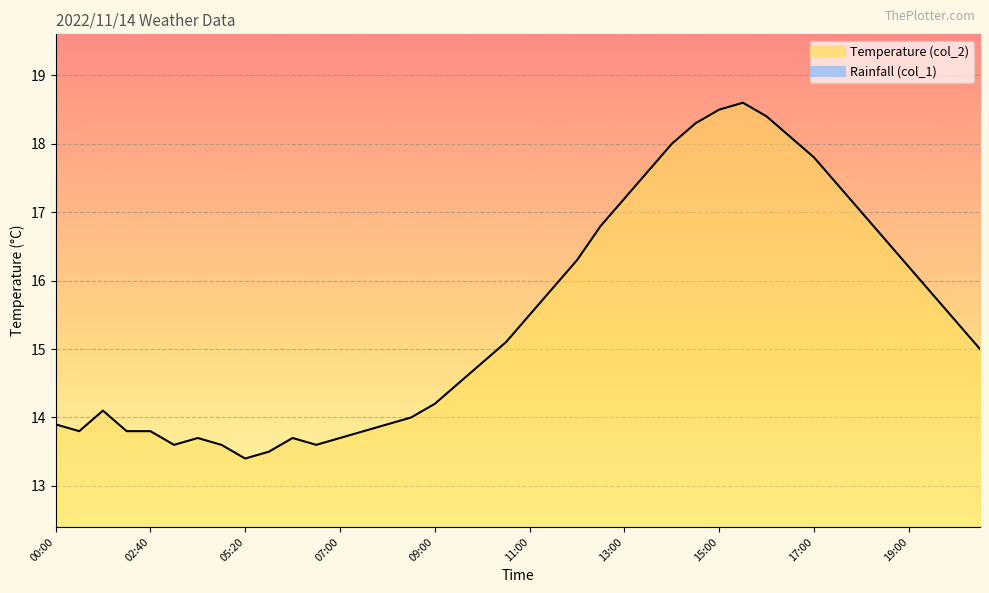

What is the smallest value displayed?

13.4